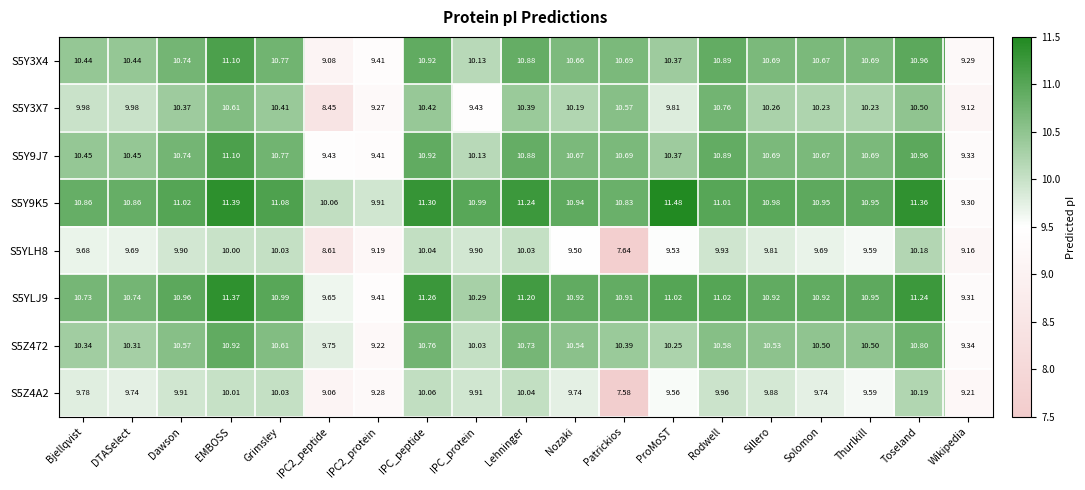

At which label does S5Y3X4 reach its peak?

EMBOSS